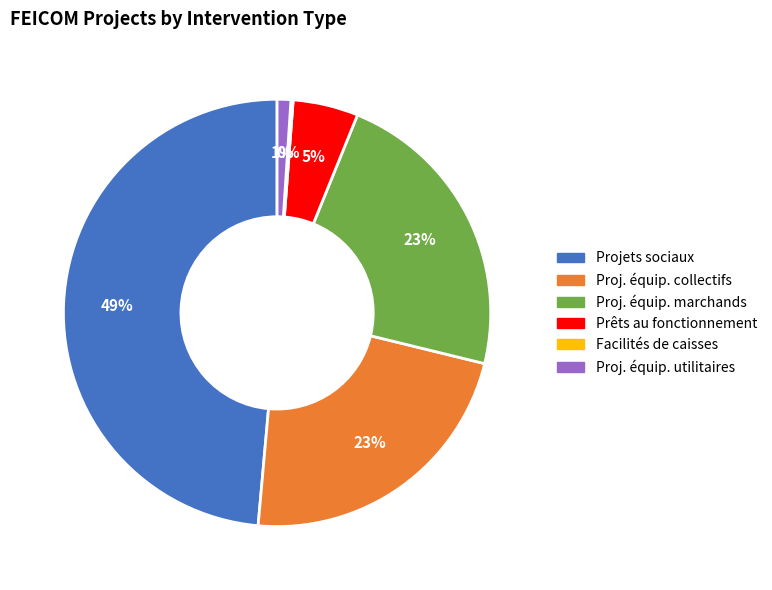

To the nearest percent, what is the average slice percentage?

17%